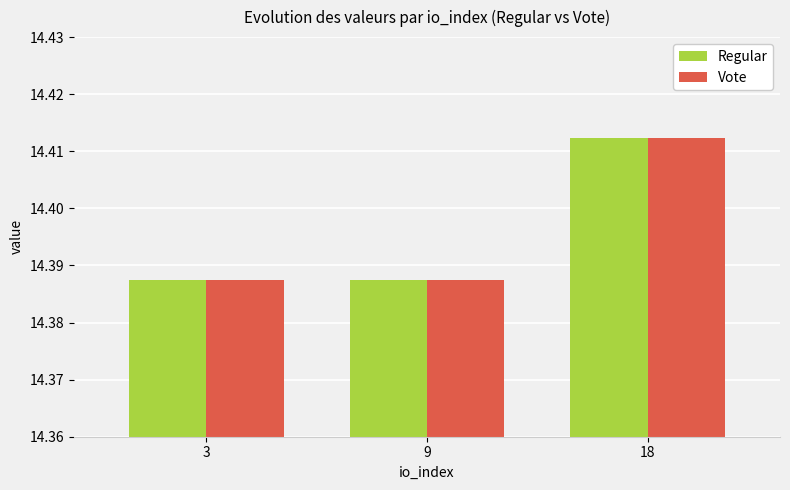

Count the Vote values in the range 14 to 15.

3